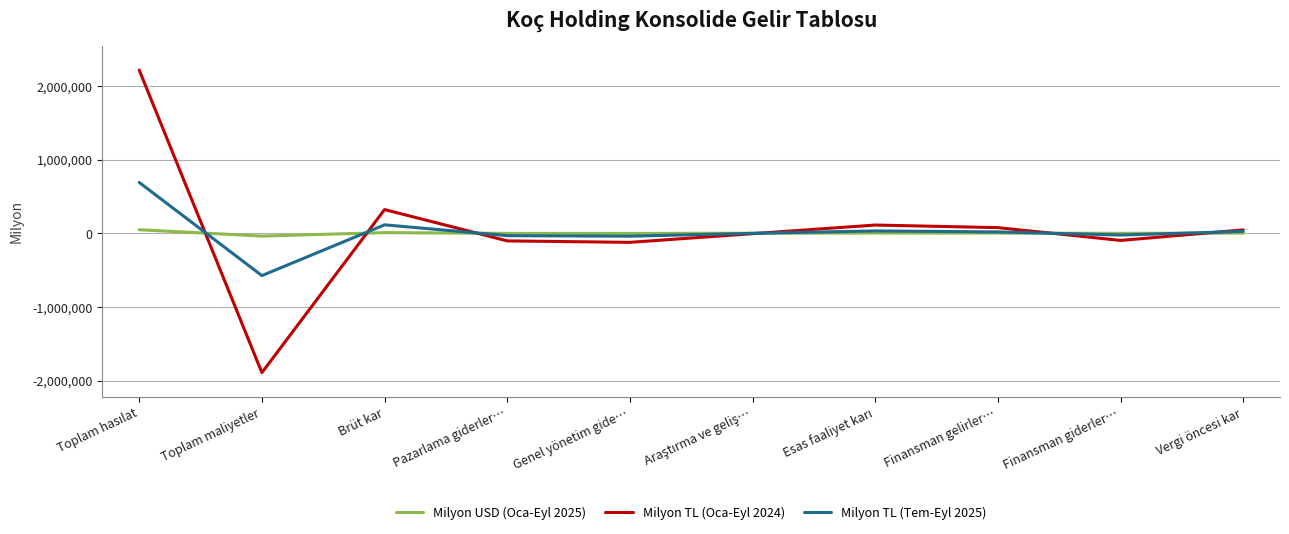

In Milyon TL (Tem-Eyl 2025), how many points are lower than both neighbors (excluding endpoints)?

3